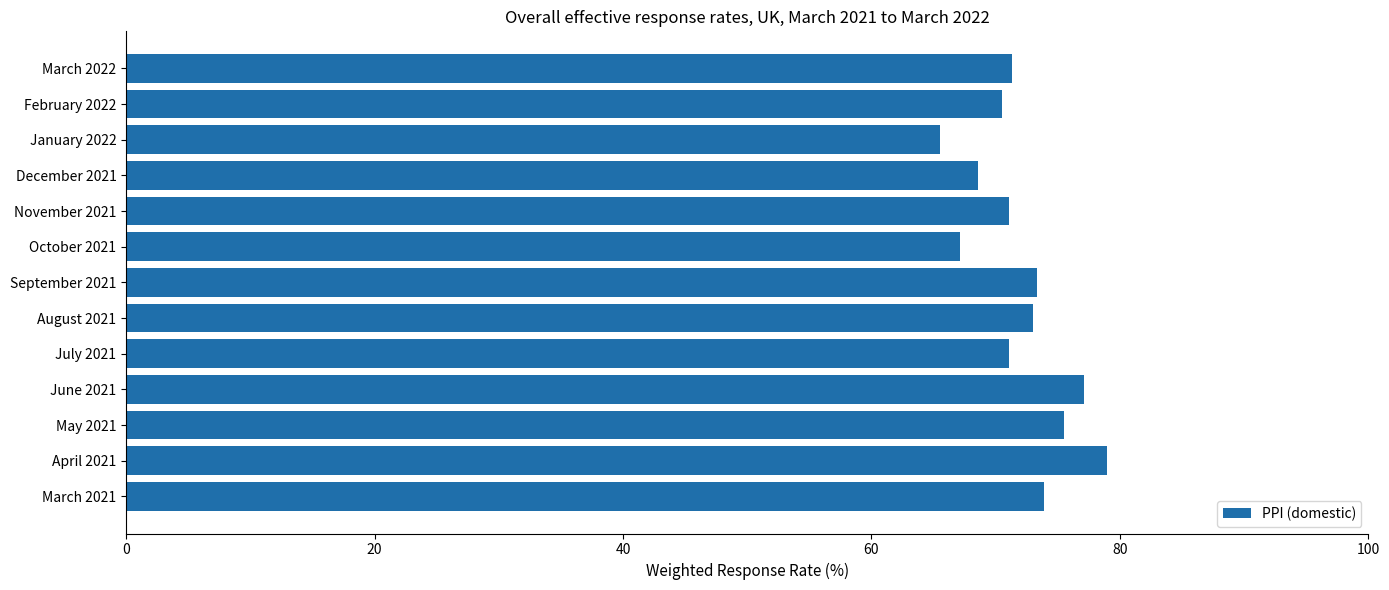

What is the greatest value displayed?

79.0